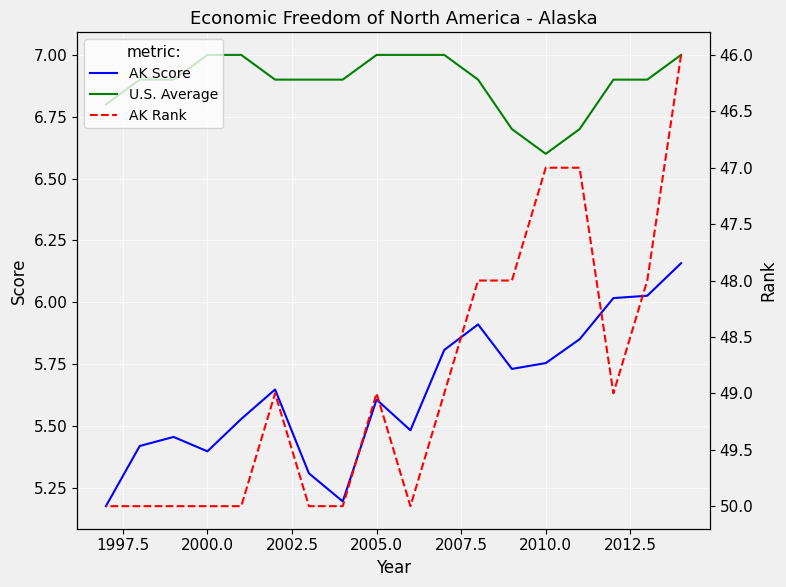

Rank the series by their maximum value, from highest to lowest.

AK Rank, U.S. Average, AK Score